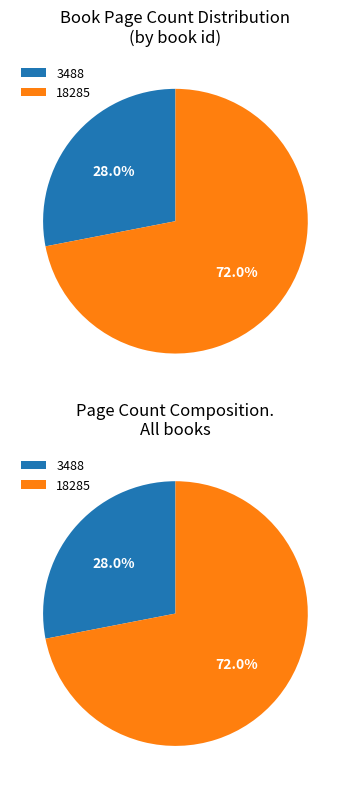

Count the number of slices in the pie.

2